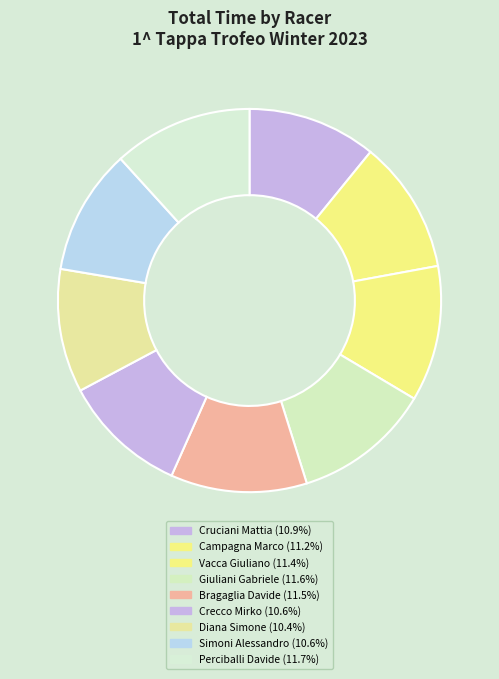

To the nearest percent, what portion does Giuliani Gabriele represent?

12%